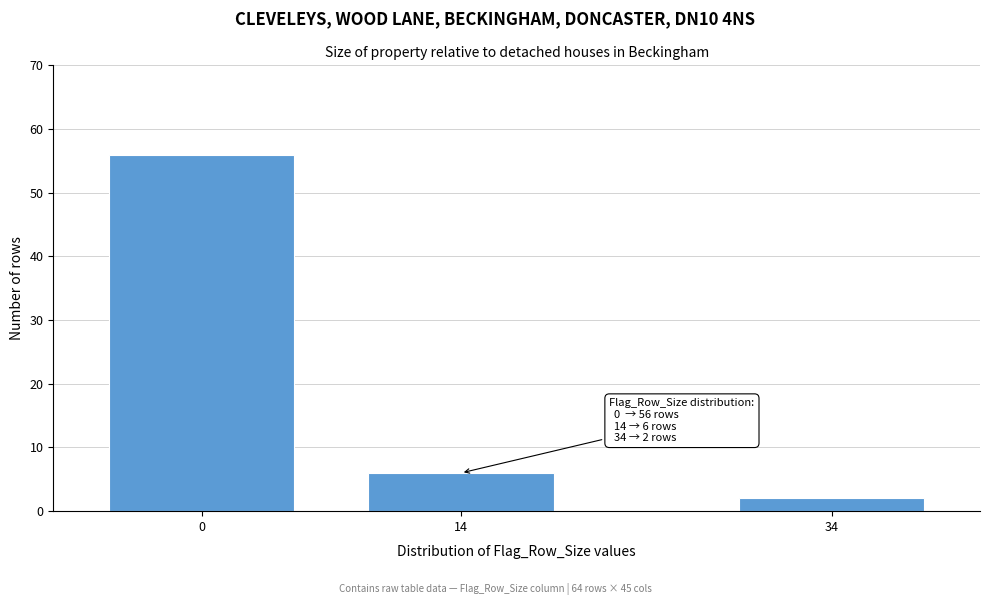

Reading left to right, list all the values displayed in this chart.

0=56	14=6	34=2